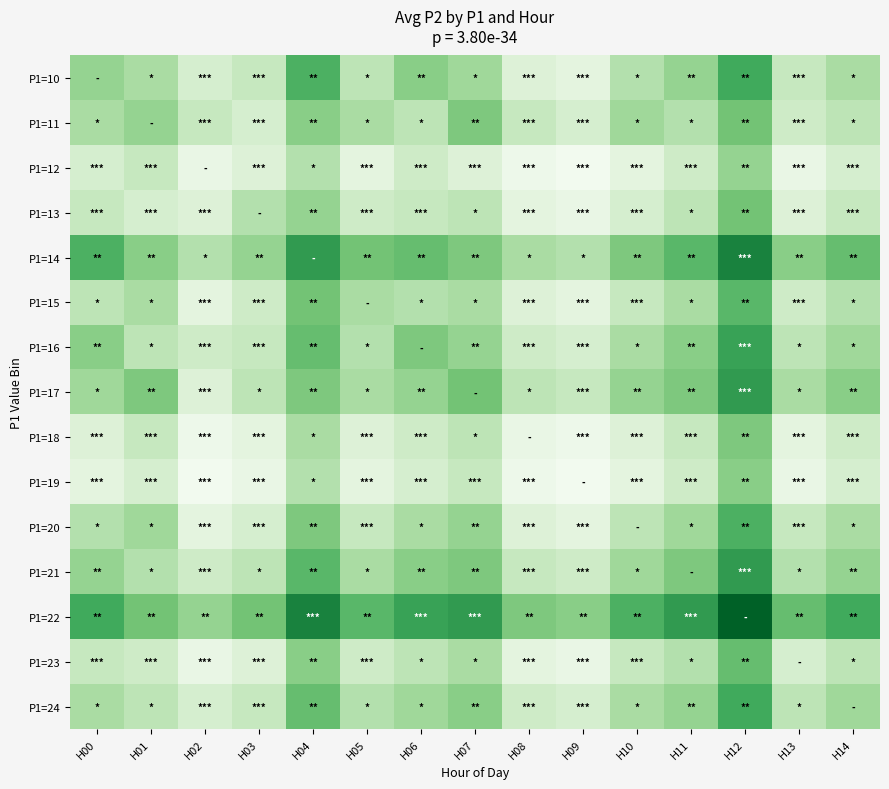

Rank the series at H02 from lowest to highest value.

P1=19, P1=18, P1=12, P1=23, P1=15, P1=20, P1=13, P1=17, P1=10, P1=24, P1=16, P1=21, P1=11, P1=14, P1=22